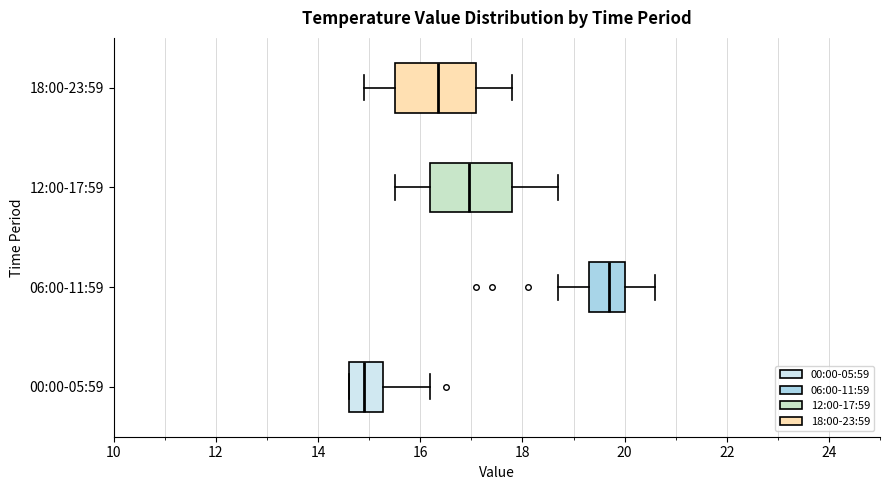

Reading bottom to top, read every box against the x-axis: the position of its median line, the range the box covers, and the ends of its whiskers. The values are not printed on the chart, so give them approximately, as read against the axis.

00:00-05:59: median 15.0, box 14.6 to 15.2, whiskers 14.6 to 16.2
06:00-11:59: median 19.8, box 19.4 to 20.0, whiskers 18.8 to 20.6
12:00-17:59: median 17.0, box 16.2 to 17.8, whiskers 15.6 to 18.8
18:00-23:59: median 16.4, box 15.6 to 17.2, whiskers 15.0 to 17.8